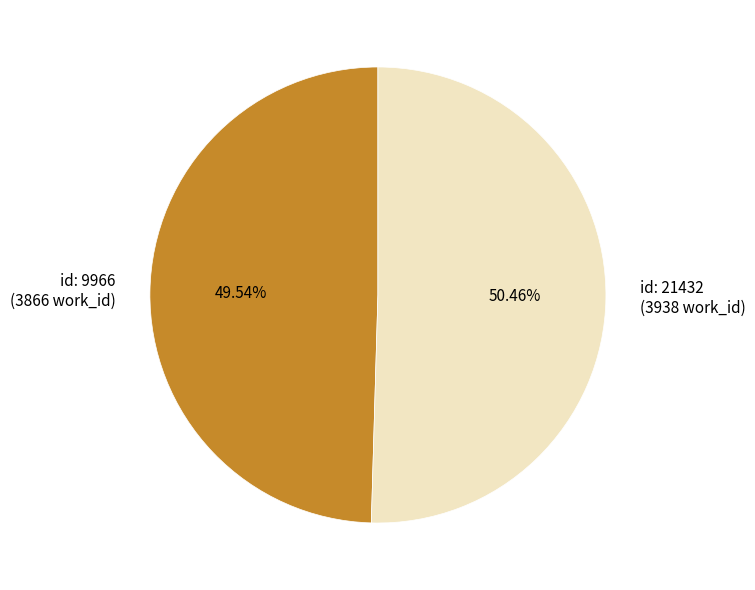

What is the ratio of the value at id: 21432 (3938 work_id) to the value at id: 9966 (3866 work_id)?

1.0